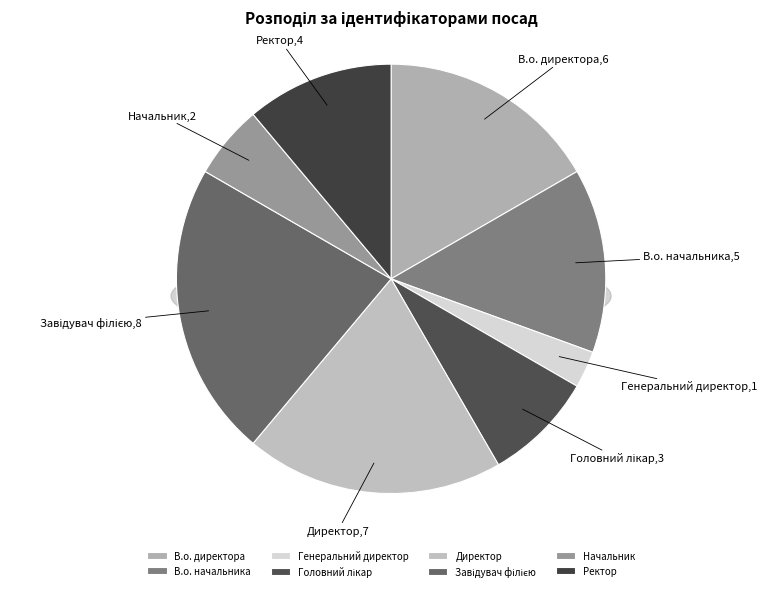

What portion of the pie excludes Директор?

80.6%